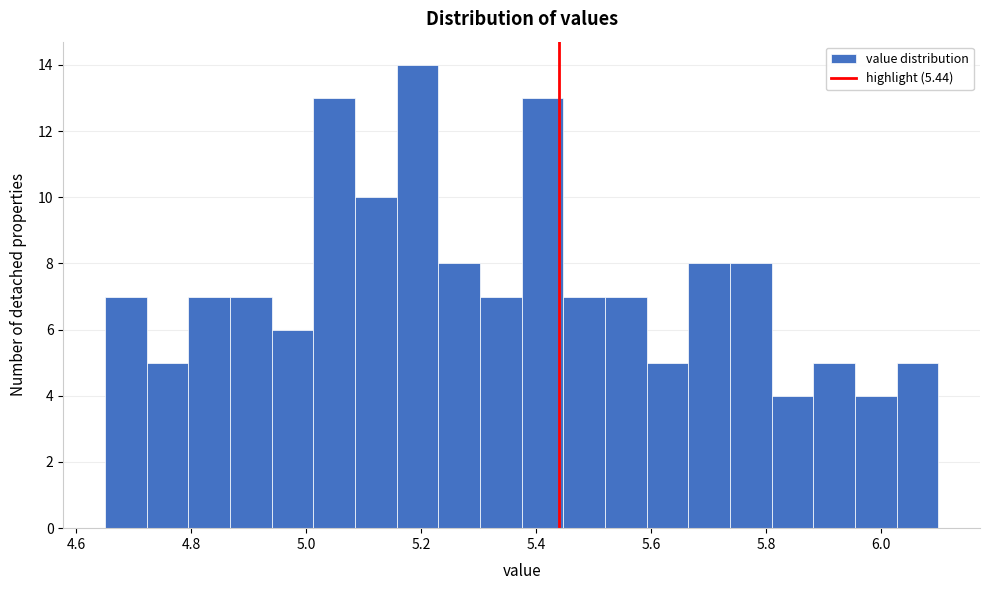

Around what value on the x-axis is the tallest bar? Give the approximate position of its centre, as read against the axis.

5.20